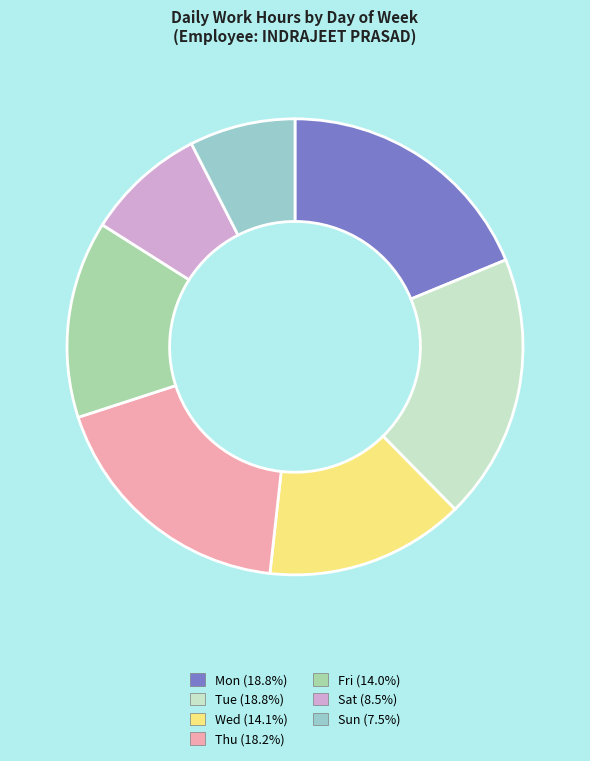

Does any single category account for the majority?

No